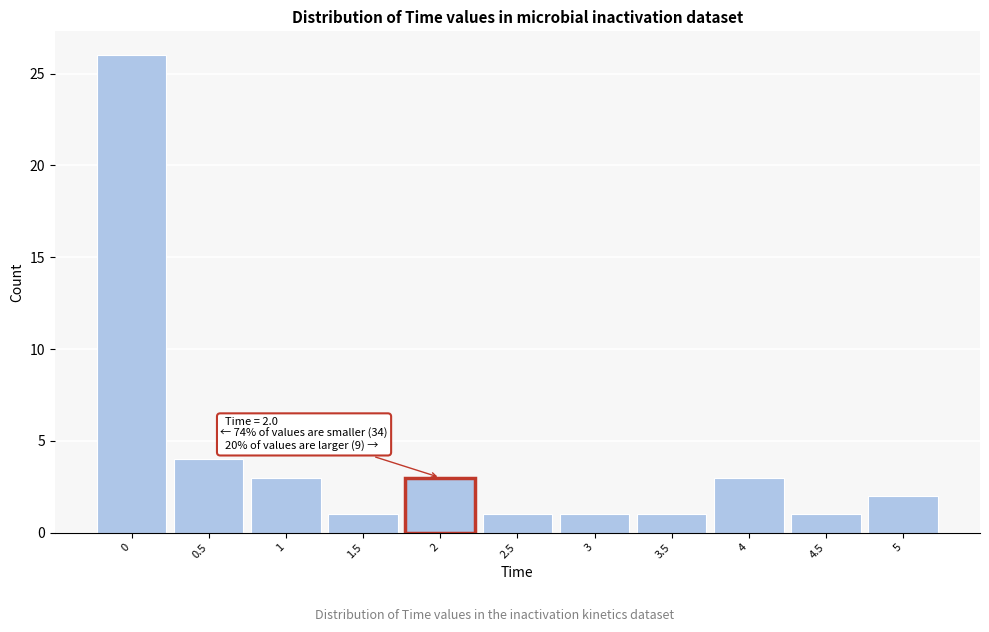

Reading left to right, what are all the values shown in this chart?

0=26	0.5=4	1=3	1.5=1	2=3	2.5=1	3=1	3.5=1	4=3	4.5=1	5=2